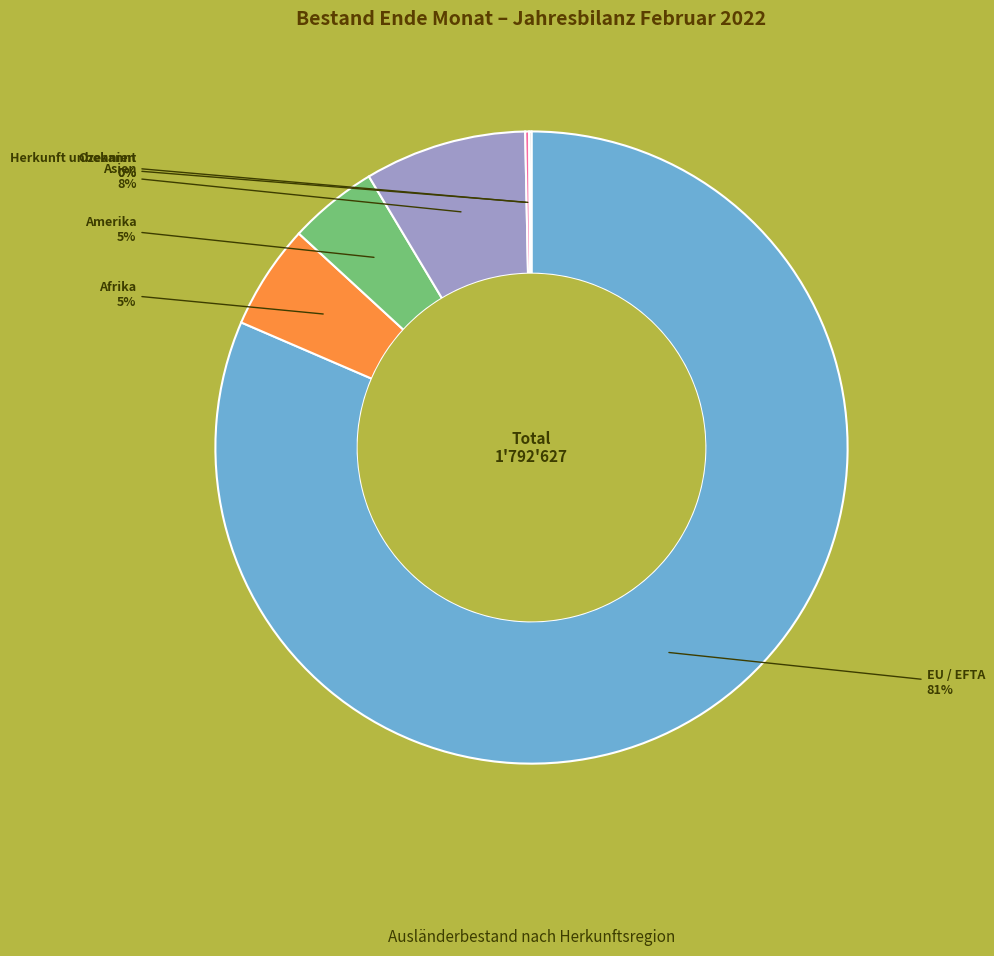

Which has a higher value, Afrika or Asien?

Asien